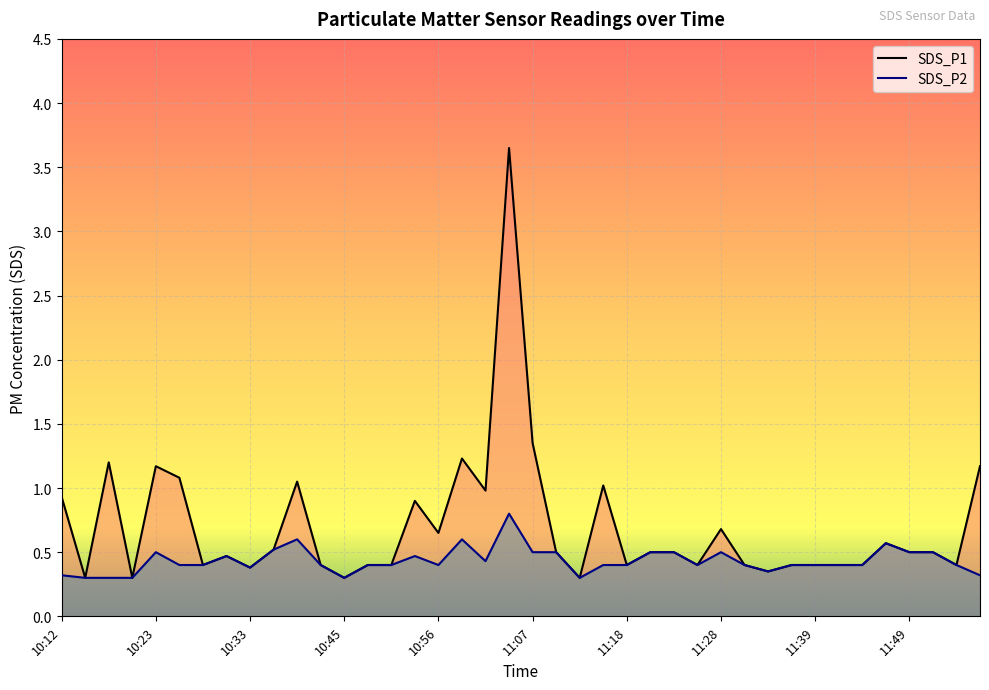

Rank the series by their maximum value, from highest to lowest.

SDS_P1, SDS_P2